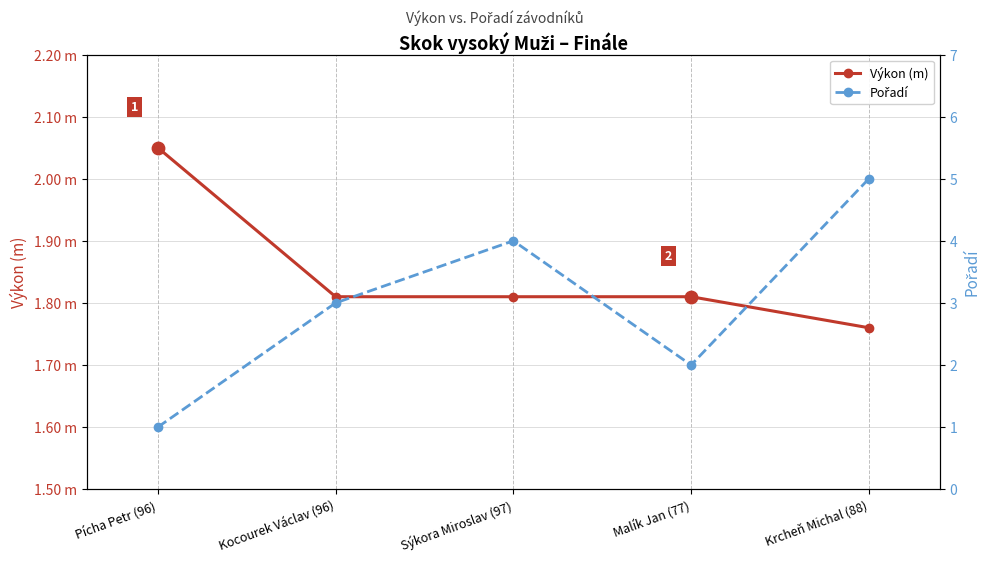

Which series has the largest total across all categories?

Pořadí